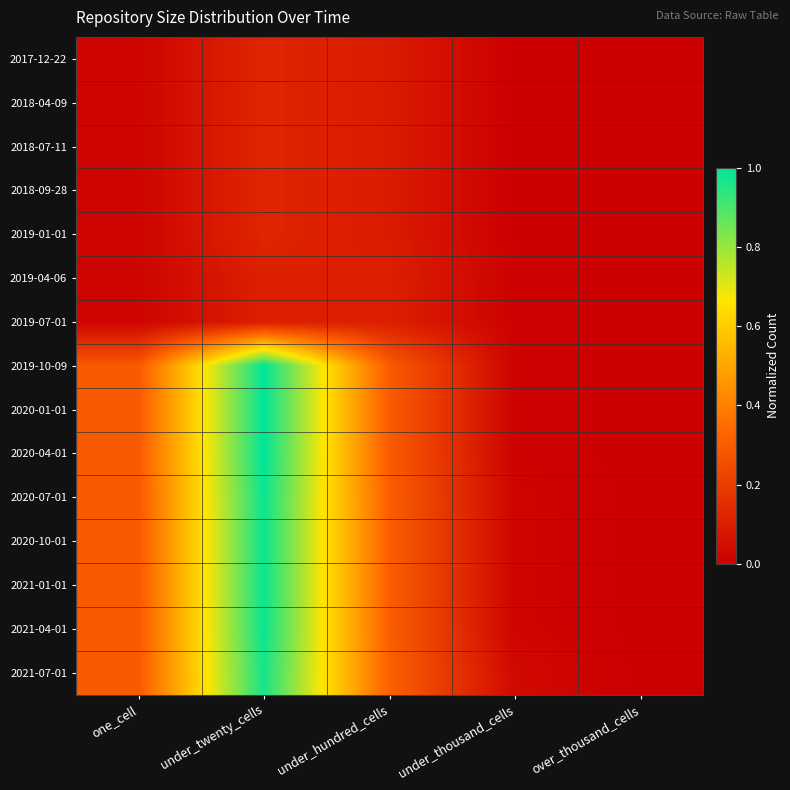

Which has a higher value, over_thousand_cells or under_hundred_cells?

under_hundred_cells